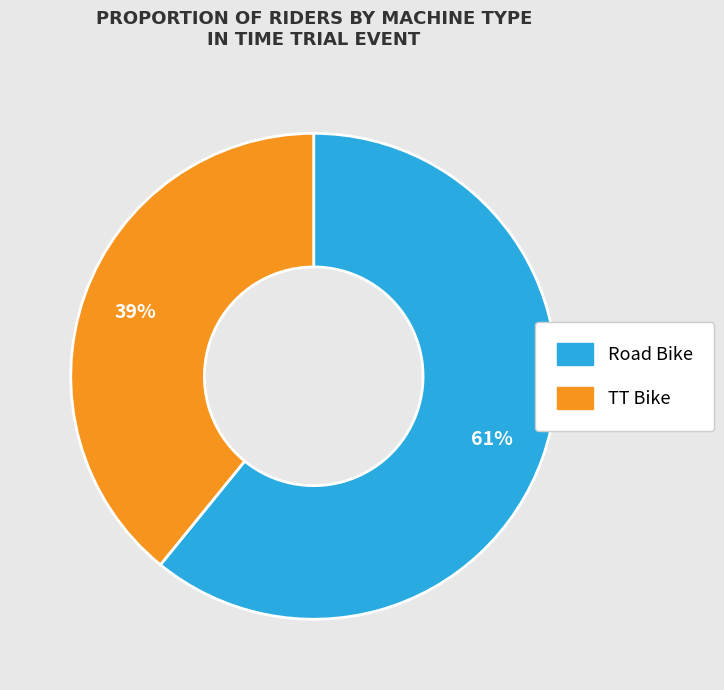

How many segments does this pie chart have?

2